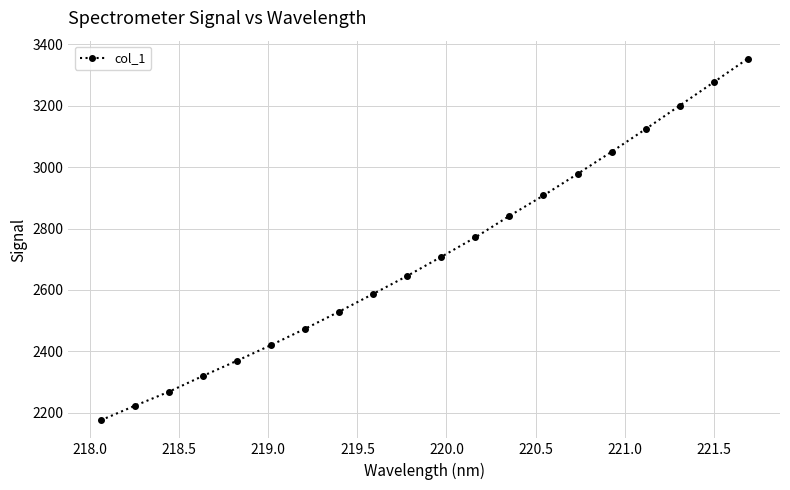

What is the maximum value shown in the chart?

3353.2